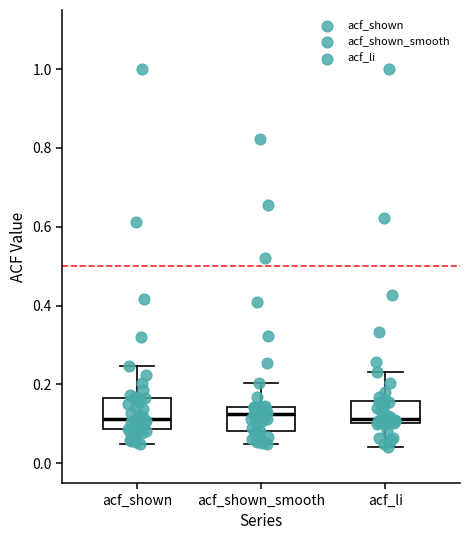

Where does the lower whisker of the box for acf_shown_smooth end on the y-axis? The values are not printed on the chart, so give them approximately, as read against the axis.

0.06